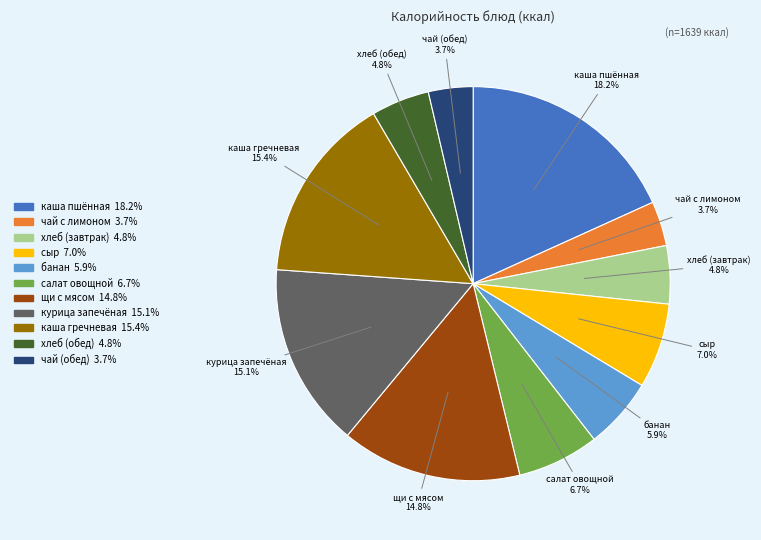

Does хлеб (завтрак) account for over 50% of the chart?

No